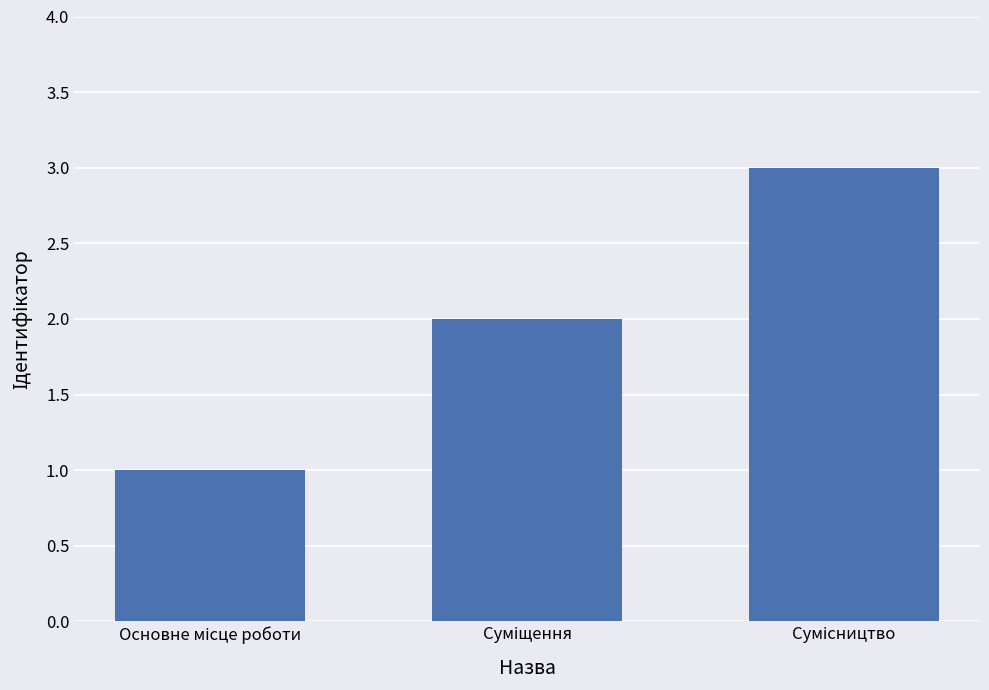

What is the sum of all values?

6